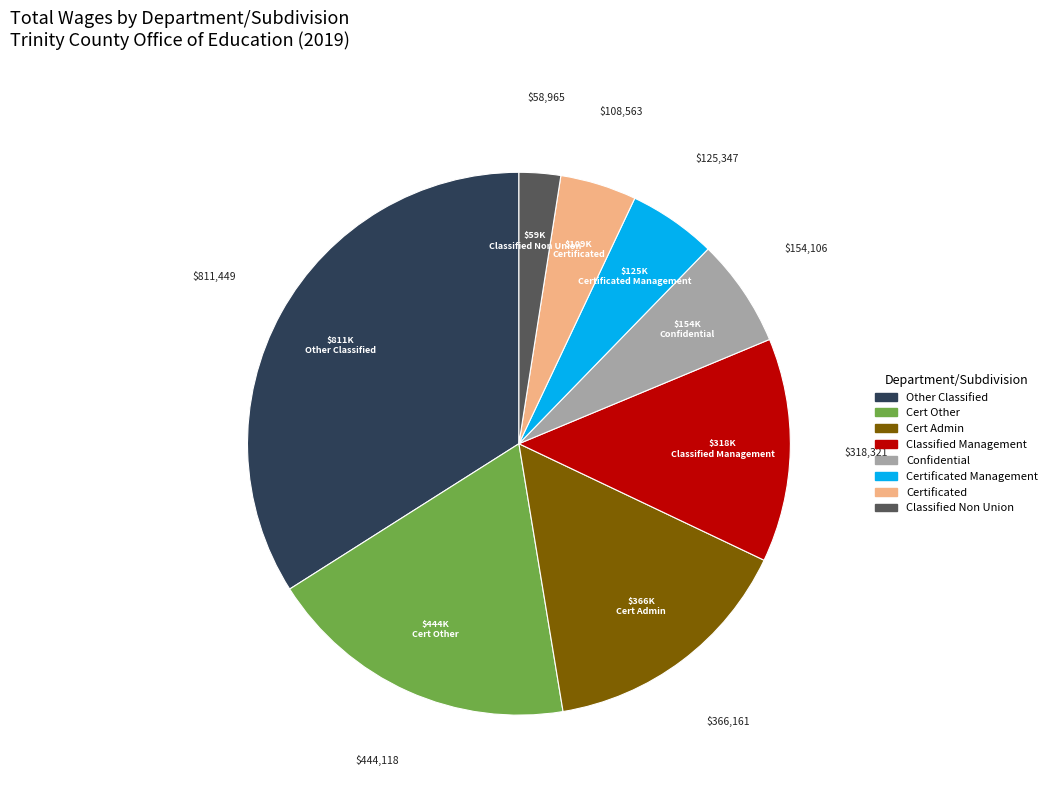

What is the largest slice in the pie chart?

Other Classified